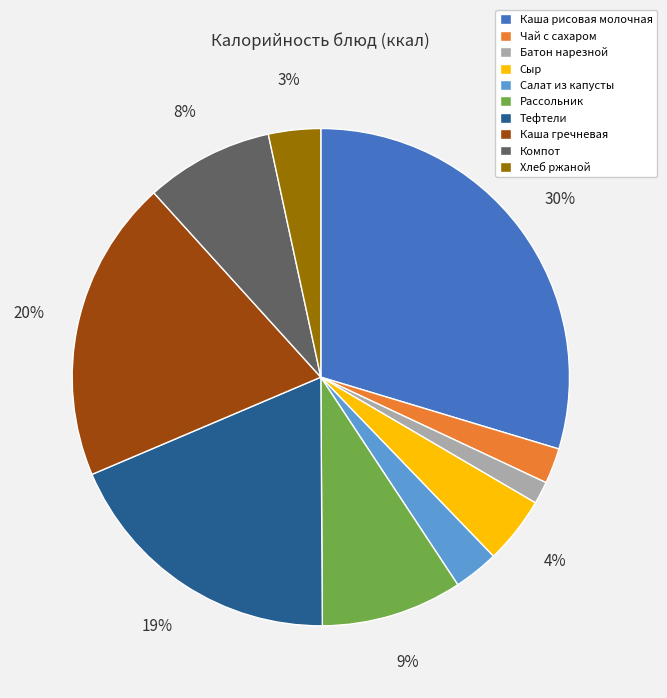

How many segments does this pie chart have?

10